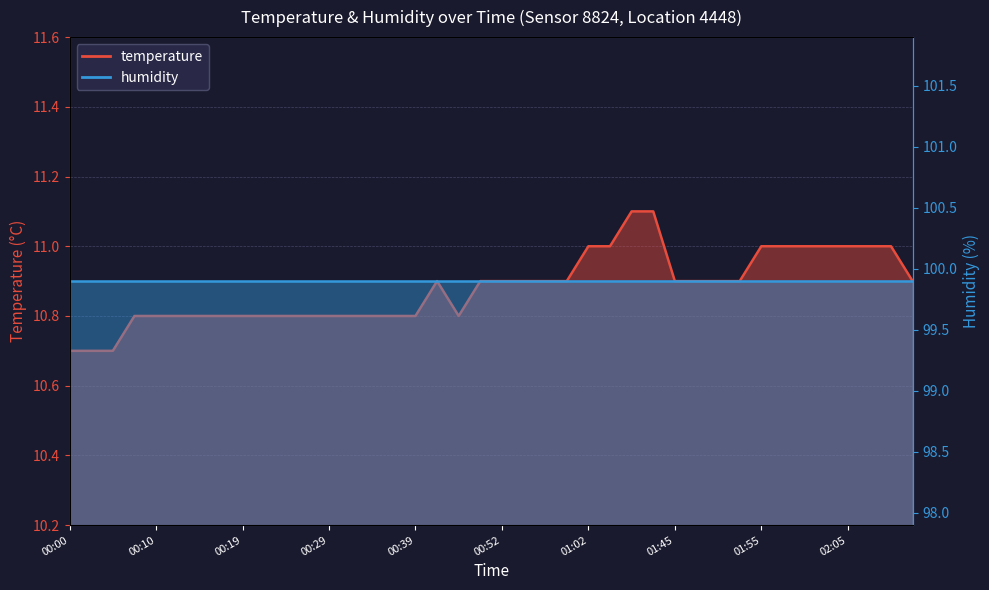

Between 00:57 and 02:11, which is larger?

02:11